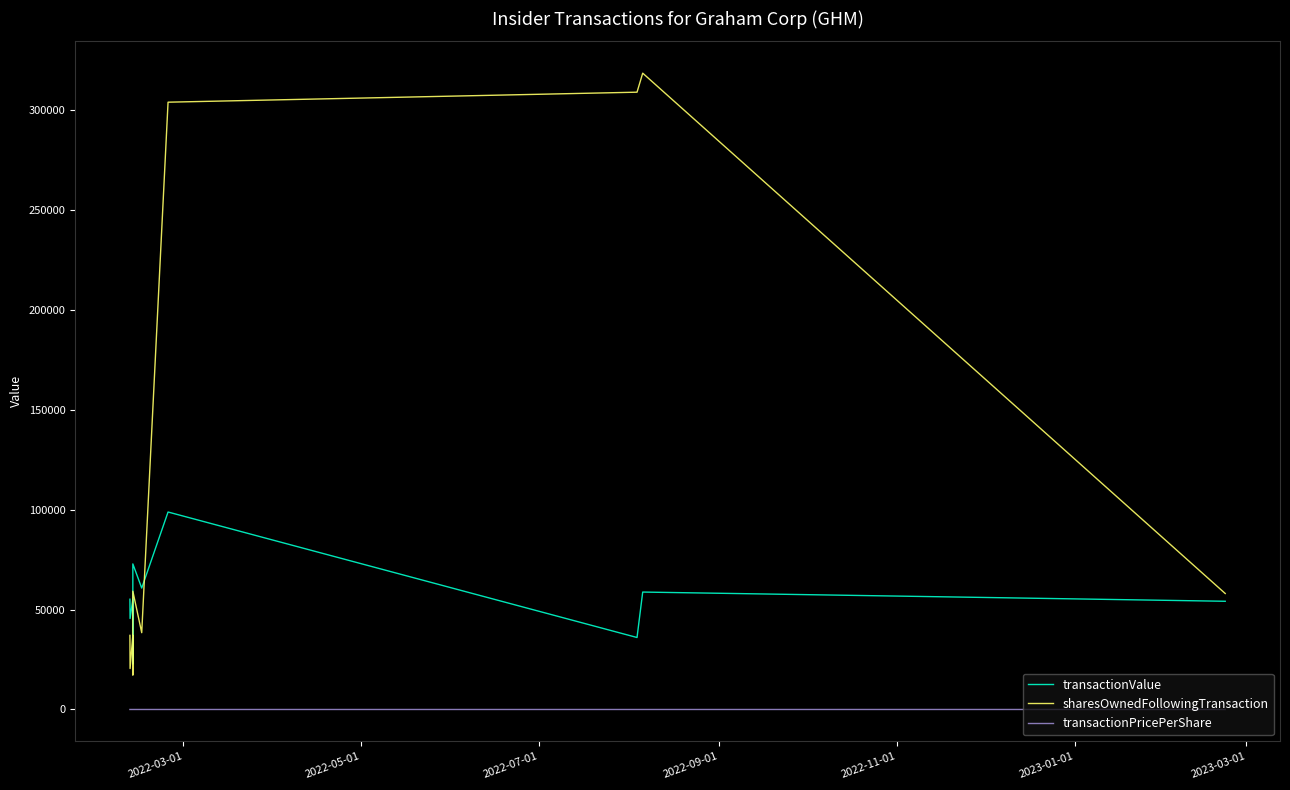

What is the average value of the transactionValue series?

55959.5